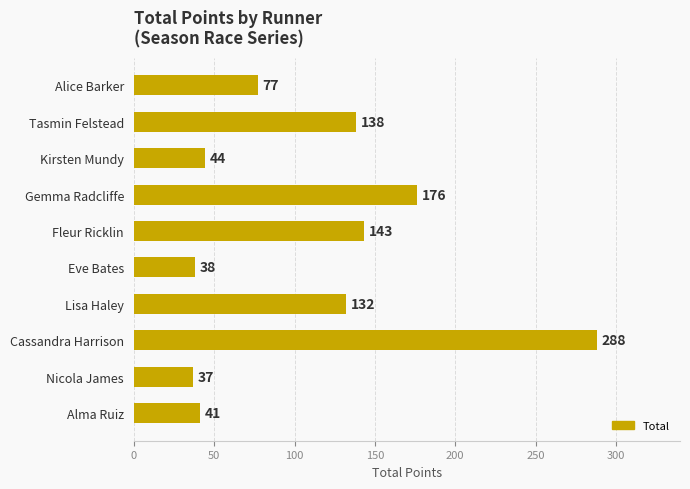

Reading top to bottom, list all the values displayed in this chart.

Alice Barker=77	Tasmin Felstead=138	Kirsten Mundy=44	Gemma Radcliffe=176	Fleur Ricklin=143	Eve Bates=38	Lisa Haley=132	Cassandra Harrison=288	Nicola James=37	Alma Ruiz=41